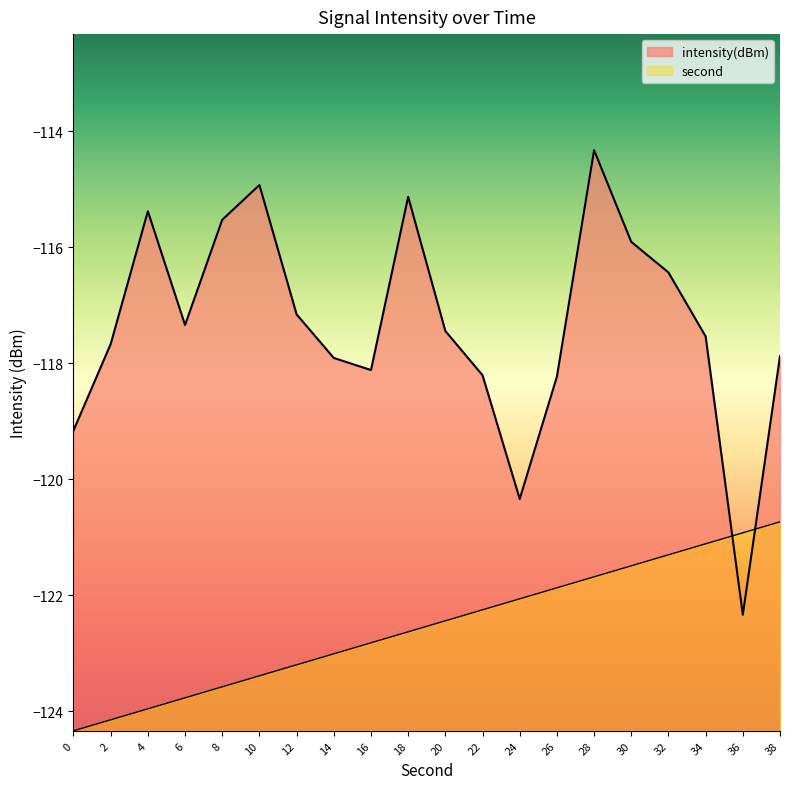

What is the total value across all series at 32?

-237.7